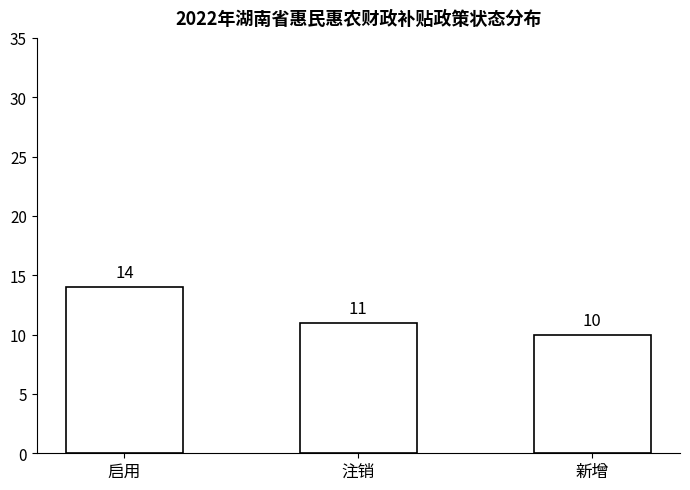

Count the values in the range 10 to 14.

3